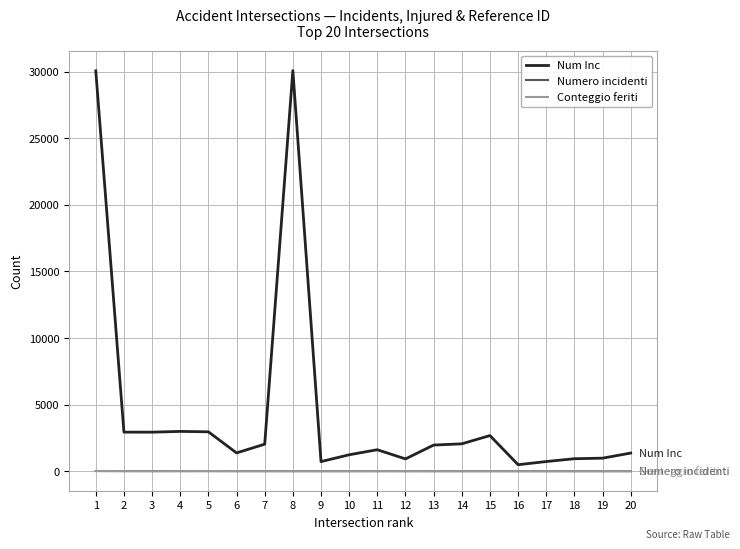

Which series has the largest range (max minus min)?

Num Inc